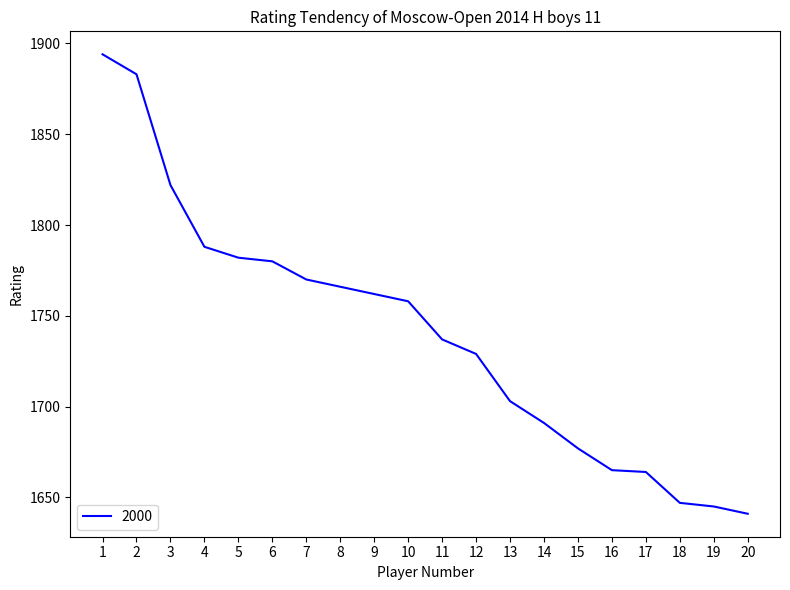

What is the difference between the values at 6 and 18?

133